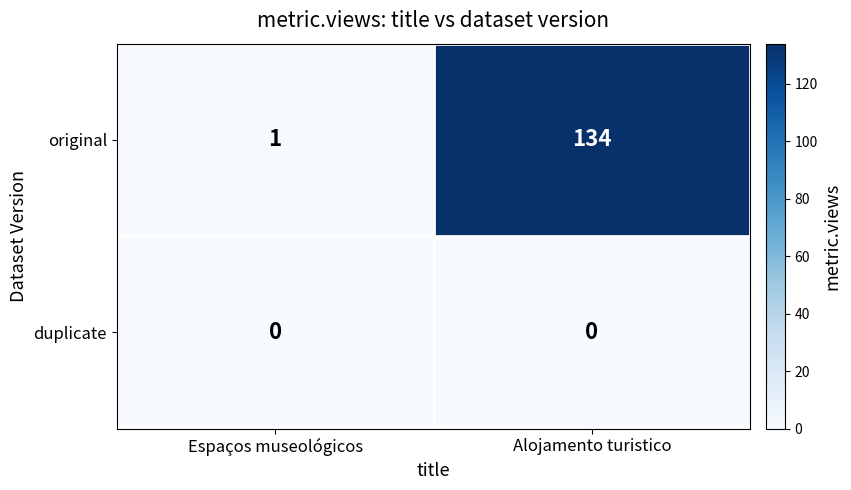

Which series has the widest spread of values?

original